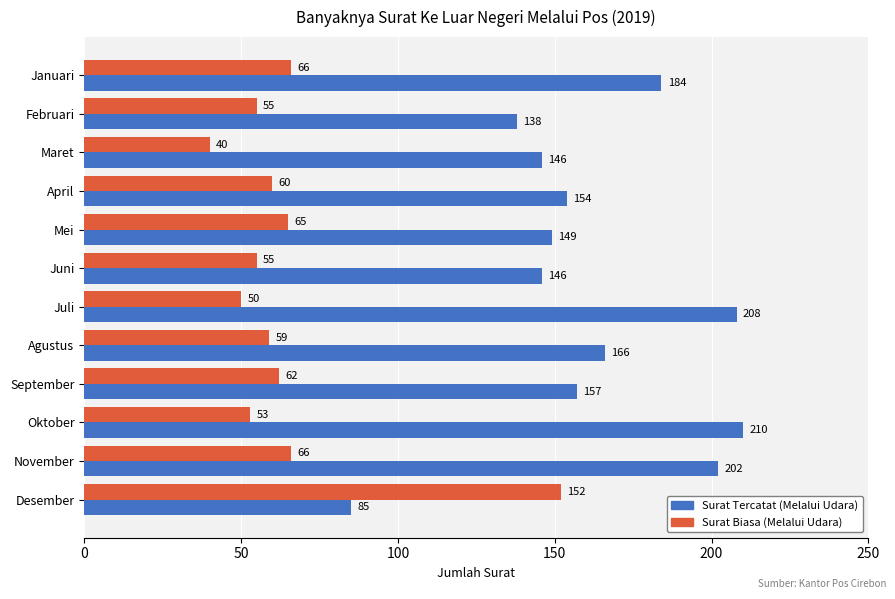

What is the approximate value of Surat Biasa (Melalui Udara) at September, to the nearest 50?

50